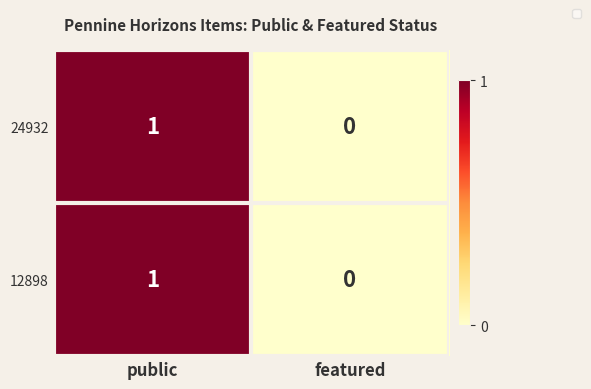

Rank the categories by 24932 value from highest to lowest.

public, featured